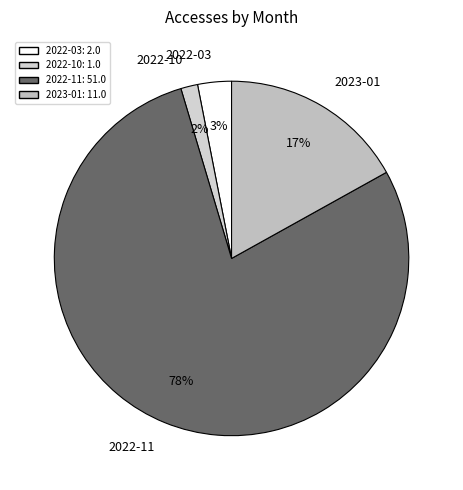

To the nearest percent, what is the difference between the 2023-01 and 2022-10 slice percentages?

15%